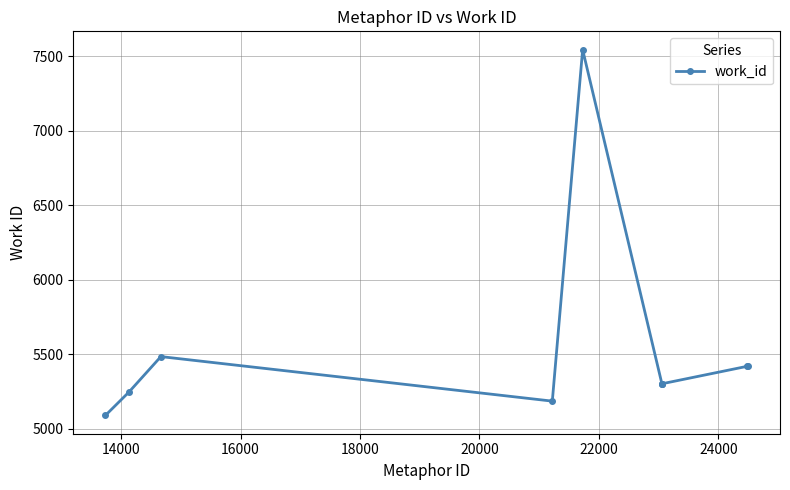

What is the average value?

5528